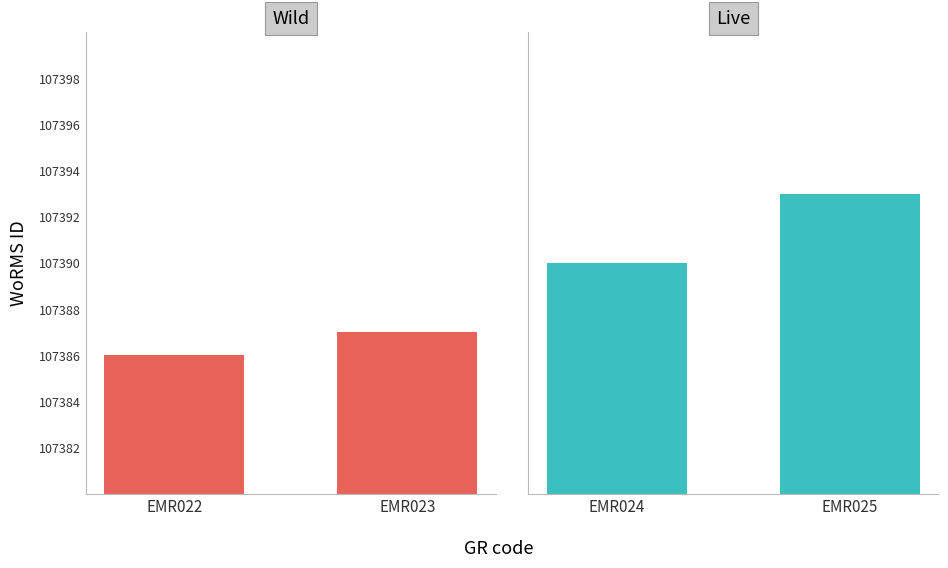

What is the value of the Live bar at the 1st from the left?

107390